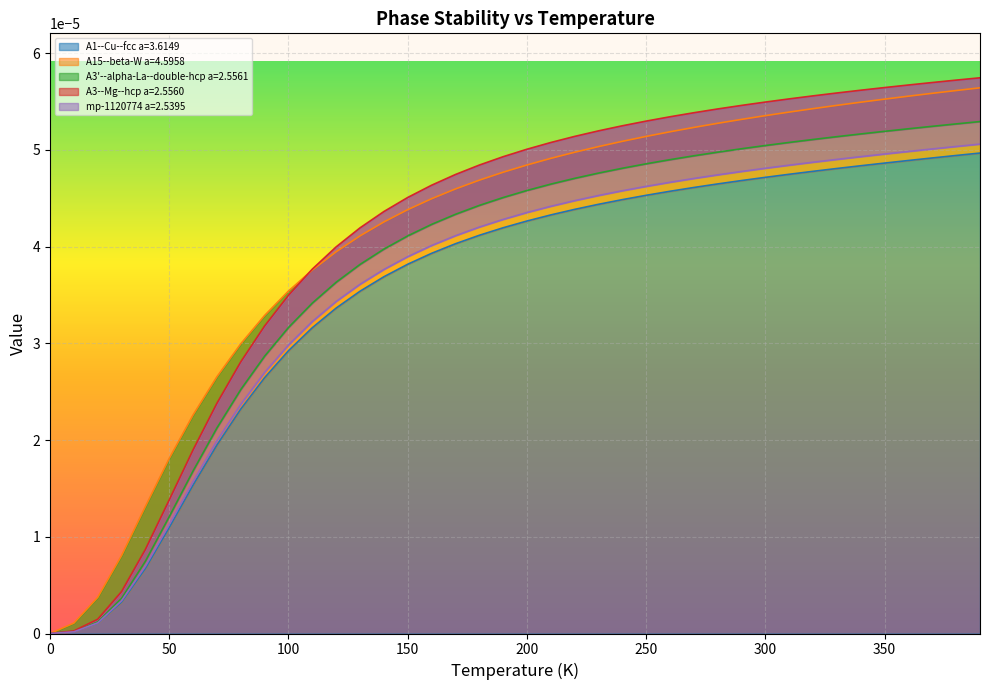

How many data points does each series have?

40